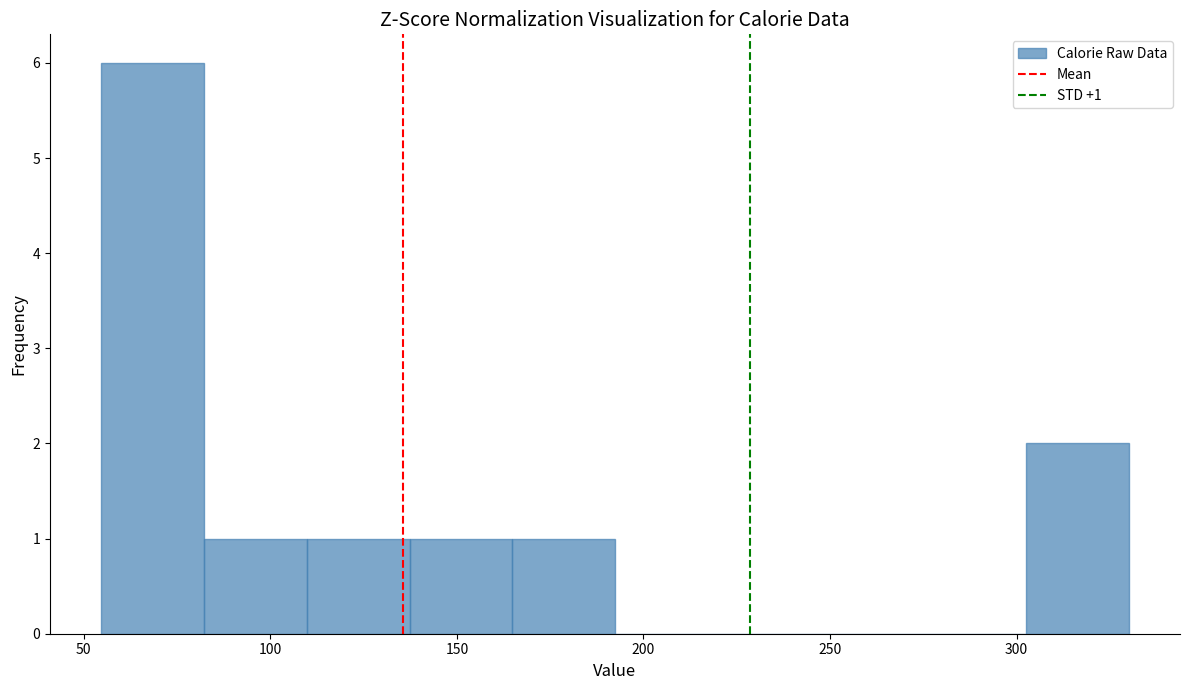

Over which range of the x-axis is the bar tallest?

55 to 80